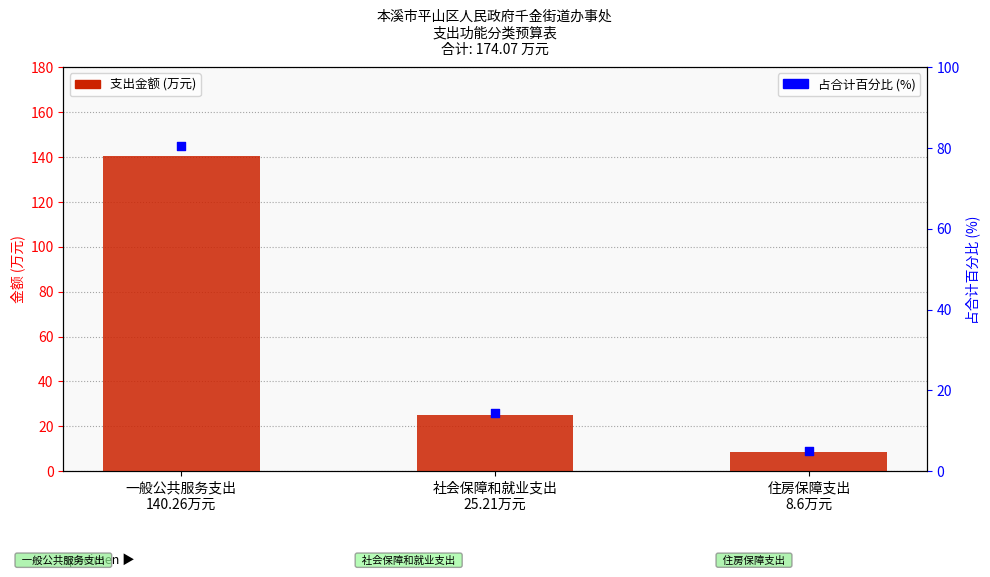

Which series reaches the maximum Y coordinate?

支出金额(万元)